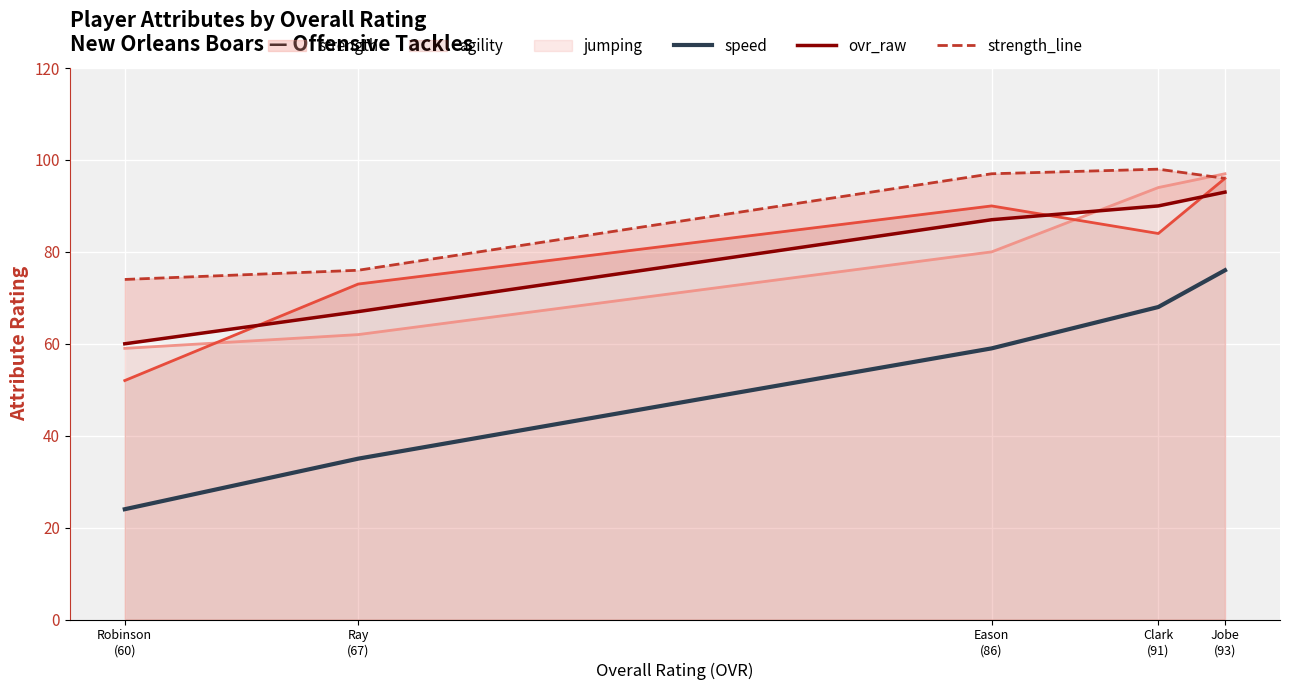

Which category has the lowest value in the speed series?

Robinson
(60)